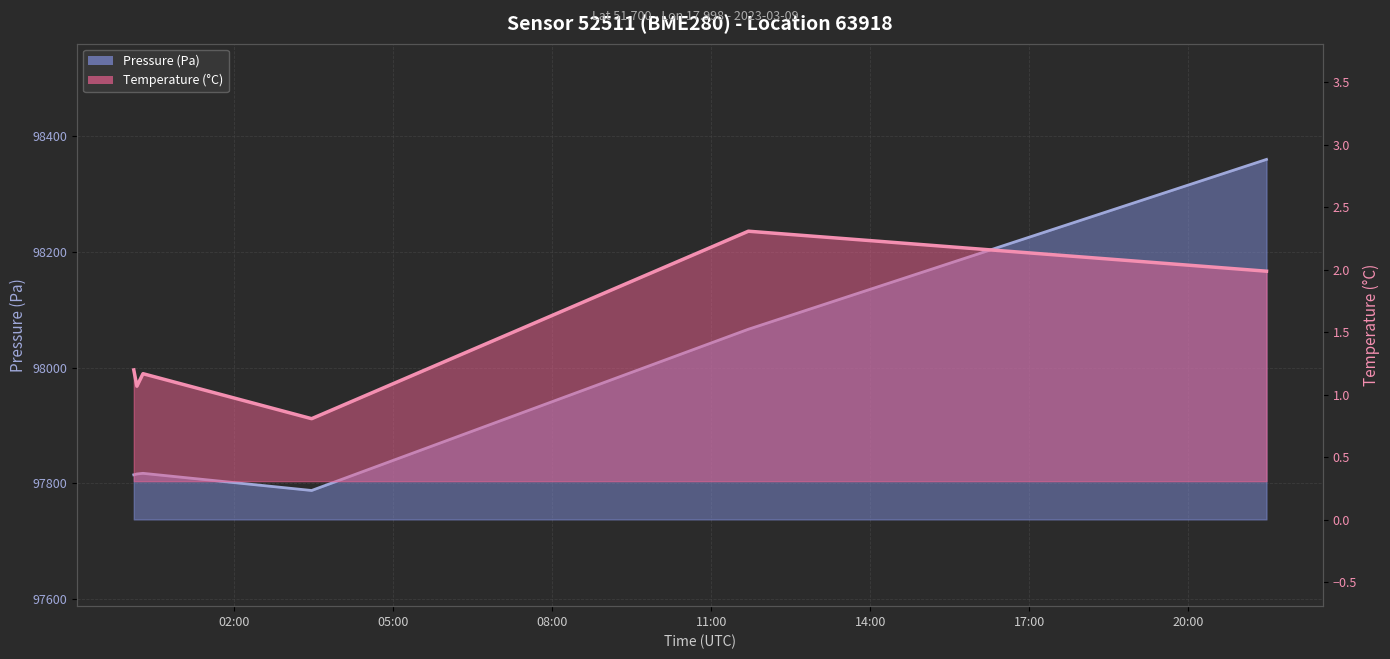

List the series in order of their overall mean, lowest first.

temperature, pressure